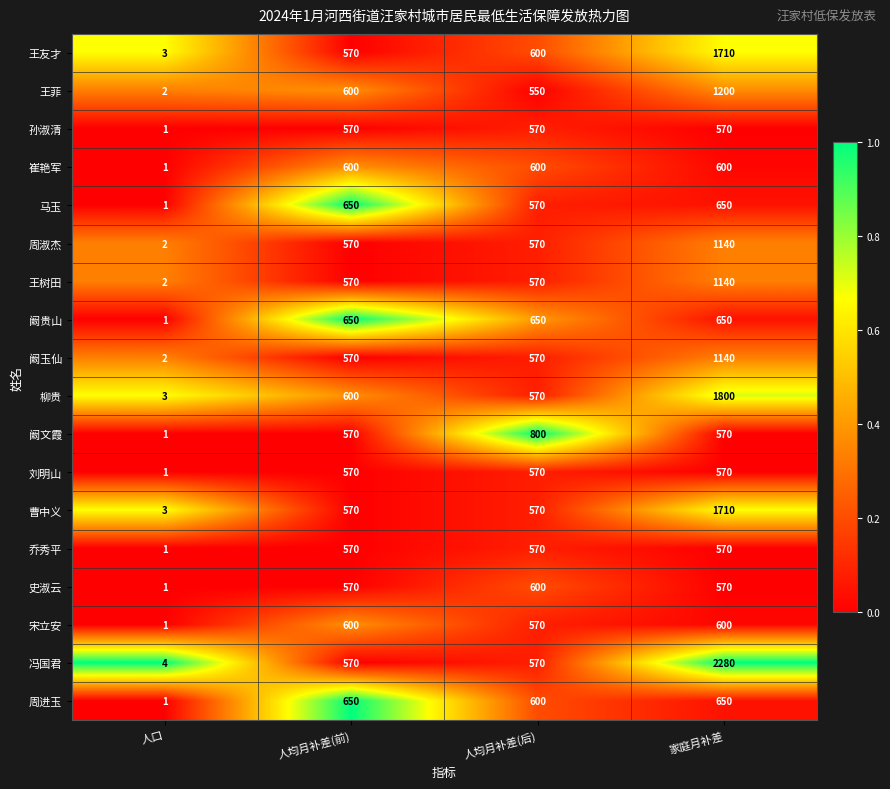

Where is 孙淑清 nearest to the value 285?

人口